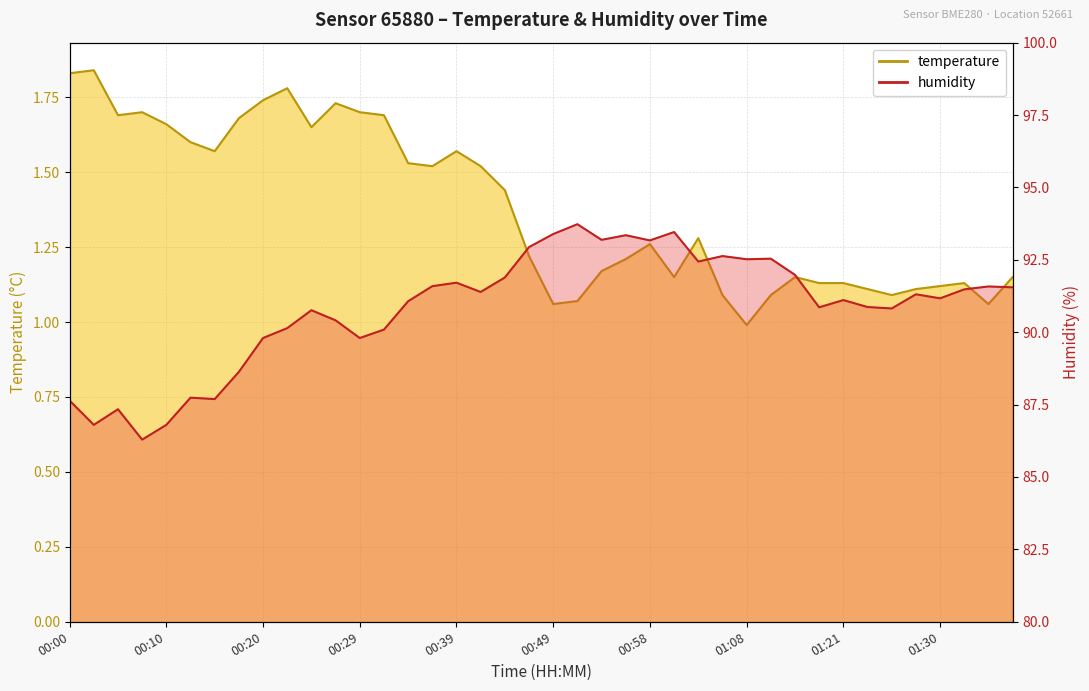

Reading left to right, list all the values displayed in this chart.

temperature: 1.8	1.8	1.7	1.7	1.7	1.6	1.6	1.7	1.7	1.8	1.6	1.7	1.7	1.7	1.5	1.5	1.6	1.5	1.4	1.2	1.1	1.1	1.2	1.2	1.3	1.1	1.3	1.1	1.0	1.1	1.1	1.1	1.1	1.1	1.1	1.1	1.1	1.1	1.1	1.1
humidity: 87.6	86.8	87.3	86.3	86.8	87.7	87.7	88.6	89.8	90.1	90.8	90.4	89.8	90.1	91.1	91.6	91.7	91.4	91.9	92.9	93.4	93.7	93.2	93.3	93.2	93.5	92.4	92.6	92.5	92.5	92.0	90.9	91.1	90.9	90.8	91.3	91.2	91.5	91.6	91.5